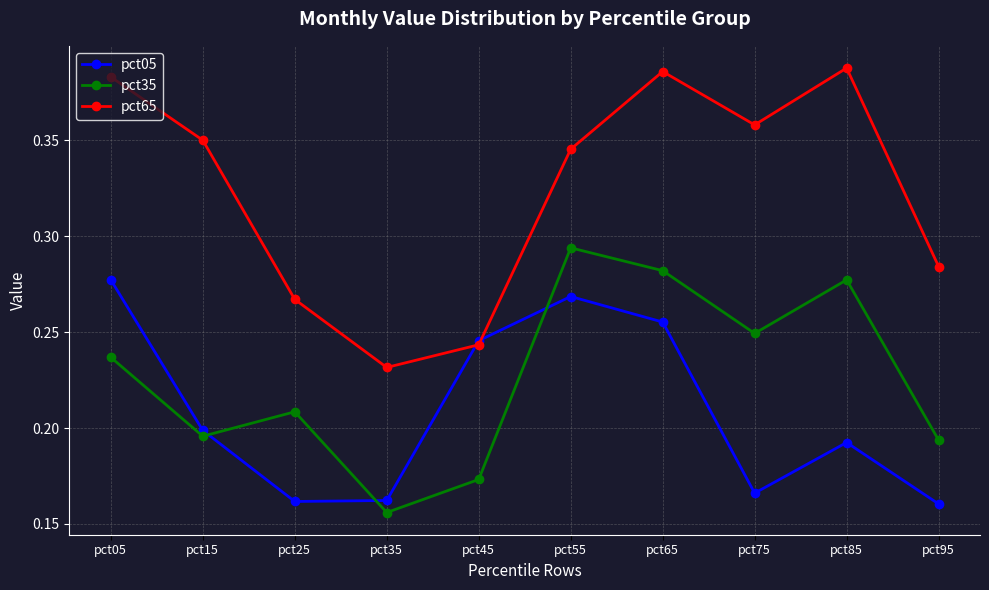

Rank the series by their average value, from highest to lowest.

pct65, pct35, pct05